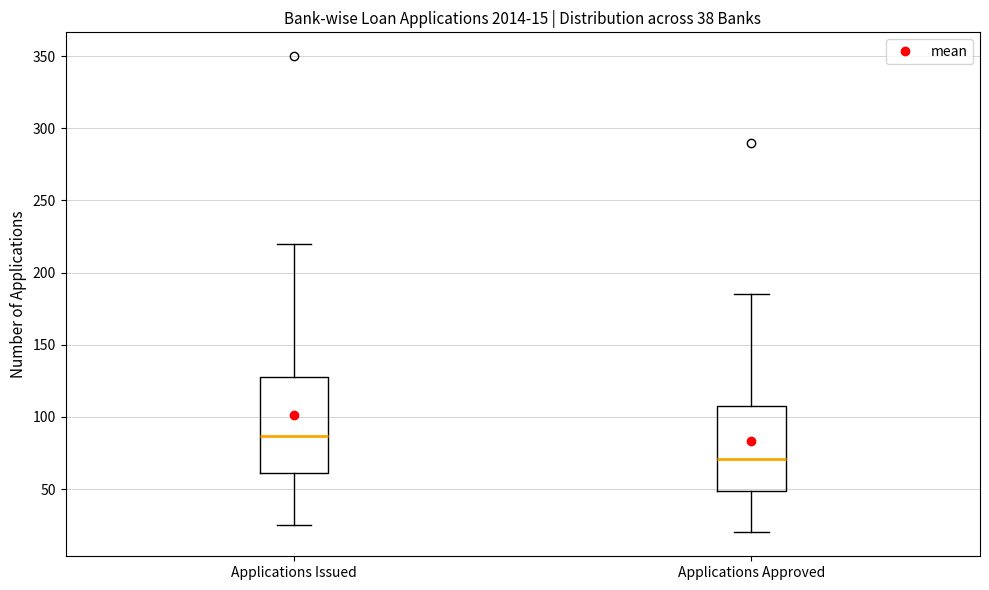

Which box's median line is the lowest?

Applications Approved